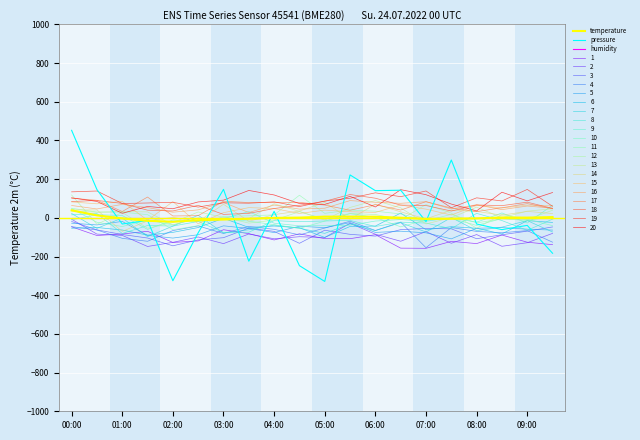

True or false: humidity and temperature cross at least once.

True